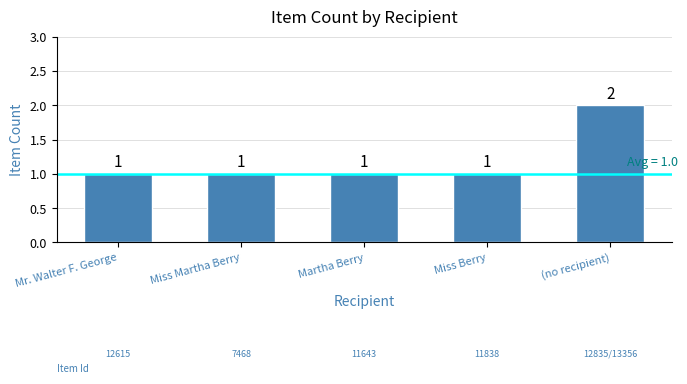

Are the bars horizontal?

No